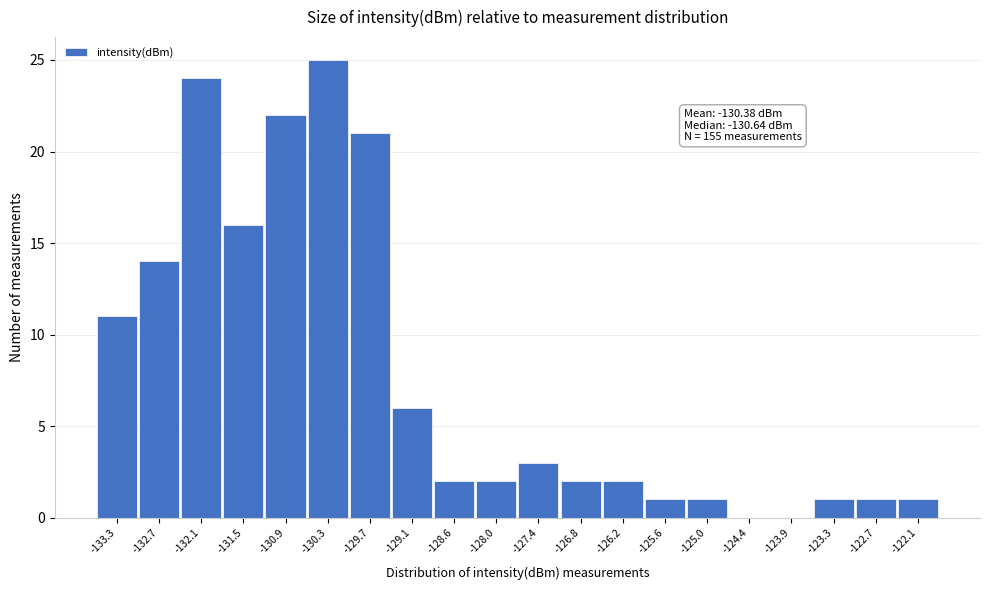

Reading left to right, extract all data points from this chart.

-133.3=11	-132.7=14	-132.1=24	-131.5=16	-130.9=22	-130.3=25	-129.7=21	-129.1=6	-128.6=2	-128.0=2	-127.4=3	-126.8=2	-126.2=2	-125.6=1	-125.0=1	-124.4=0	-123.9=0	-123.3=1	-122.7=1	-122.1=1